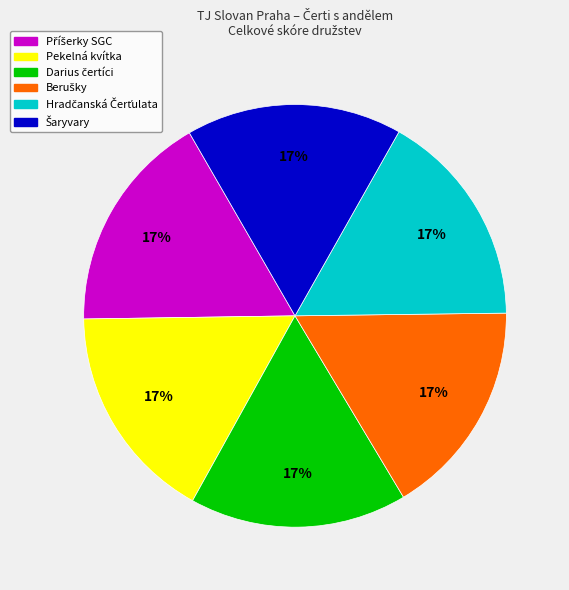

To the nearest percent, what is the average slice percentage?

17%